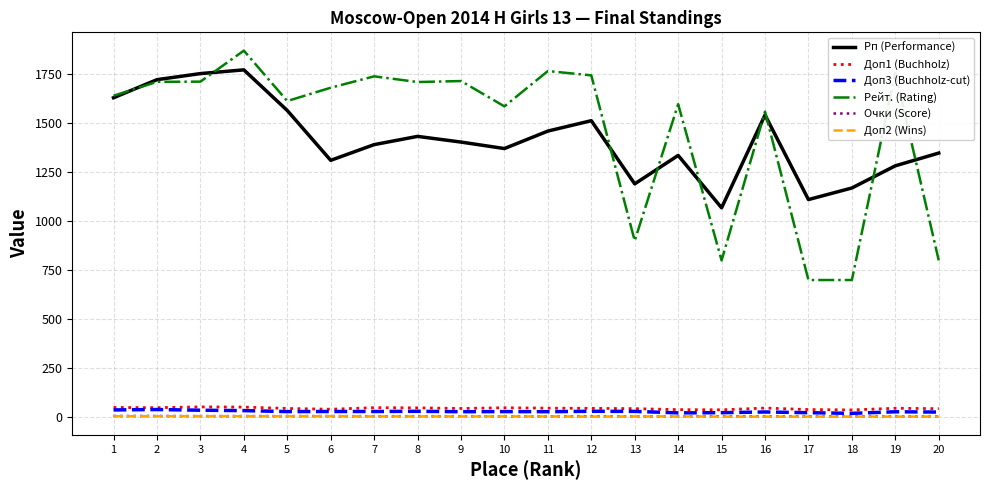

True or false: Рейт. (Rating) and Доп3 (Buchholz-cut) intersect in this chart.

False